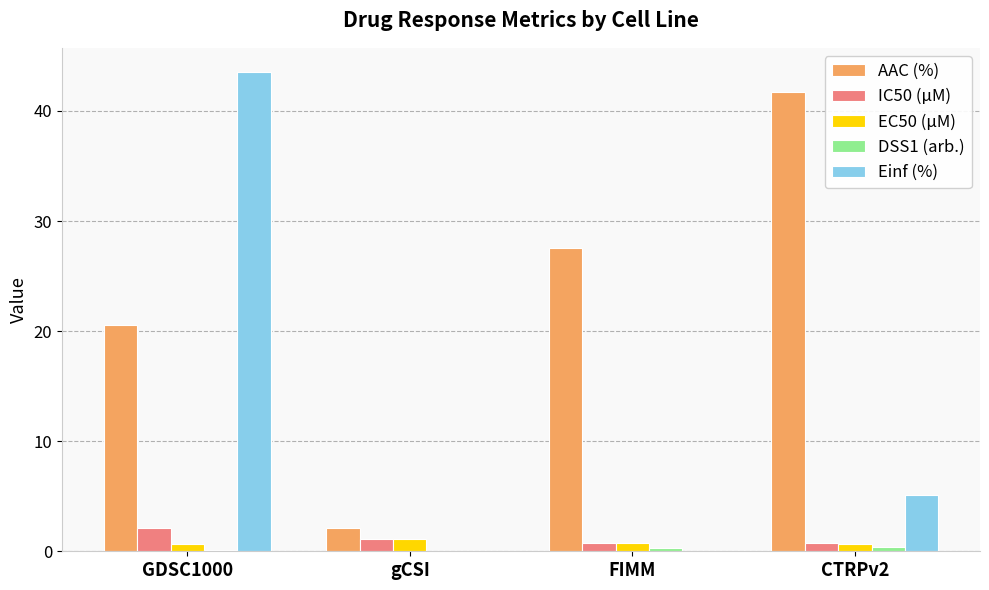

The value of AAC (%) at GDSC1000 is 20.6. True or false?

True